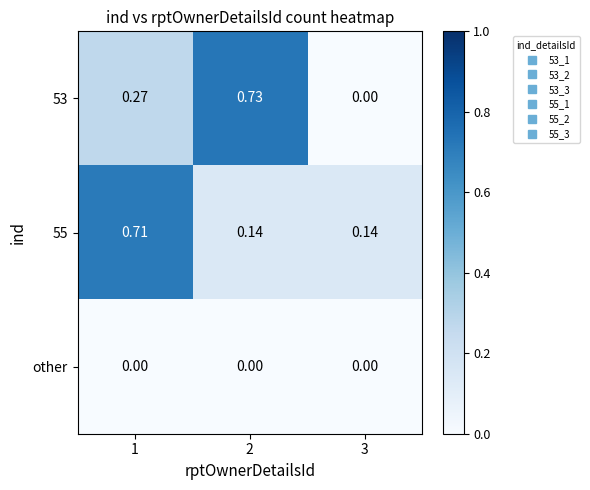

List the series in order of their peak value, lowest first.

other, 55, 53